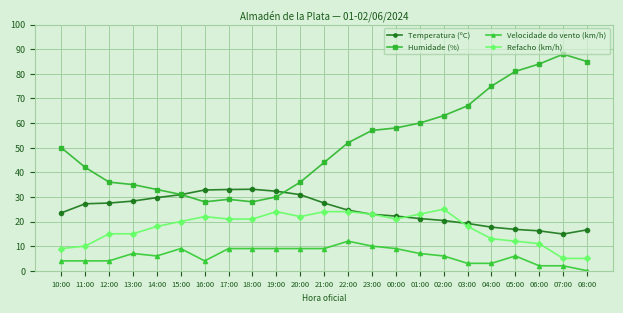

True or false: Velocidade do vento (km/h) has more than 0 interior local peaks.

True